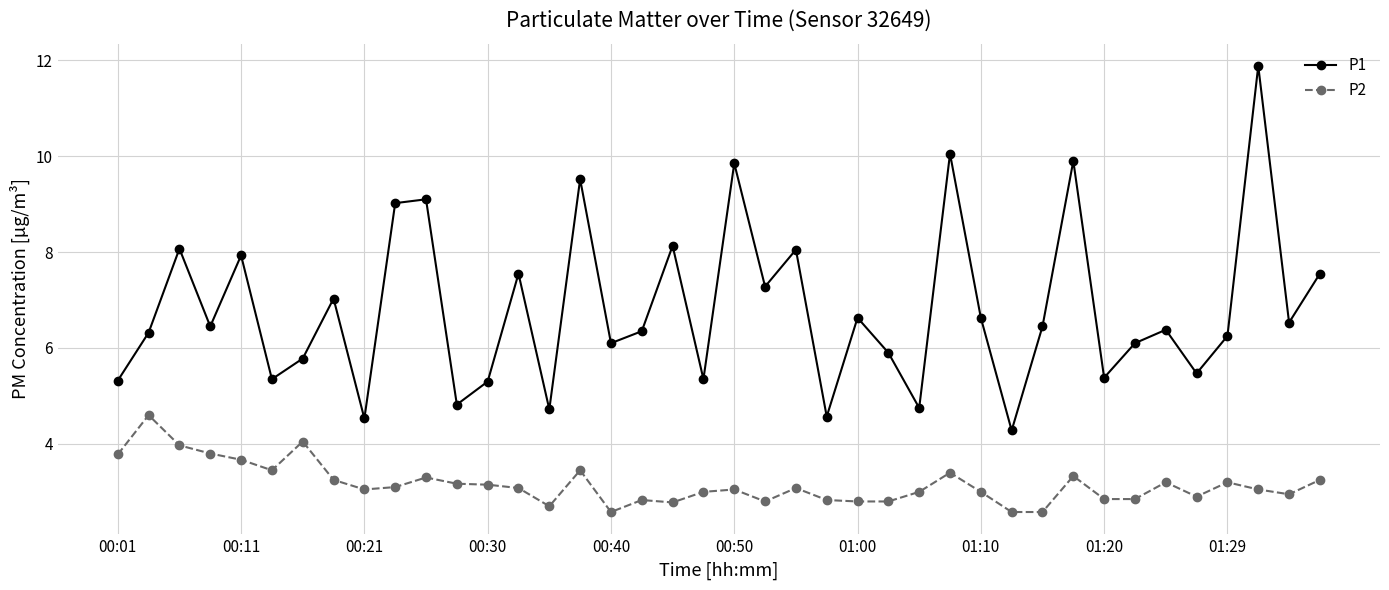

Does the chart have visible grid lines?

Yes